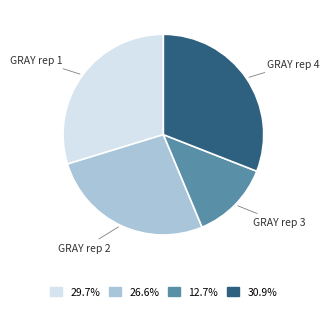

Is there any slice that represents more than half of the pie?

No